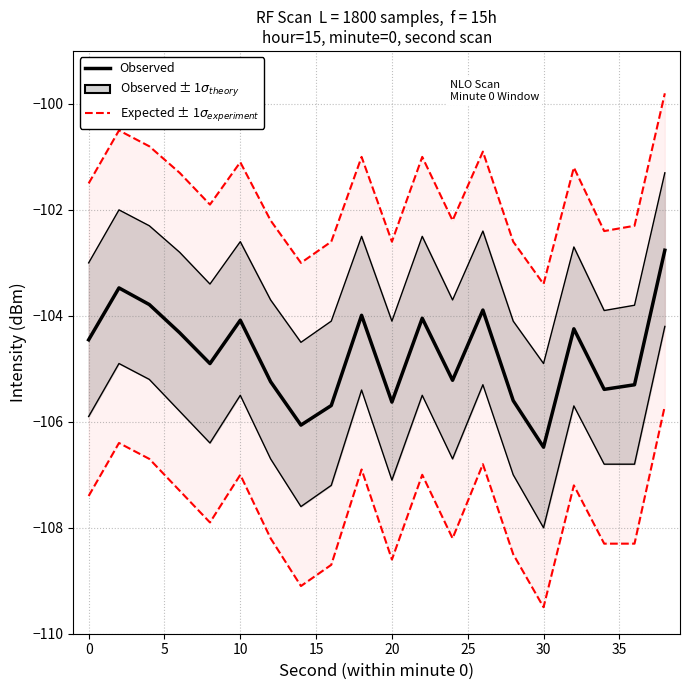

At how many categories does at least one series exceed -103?

18